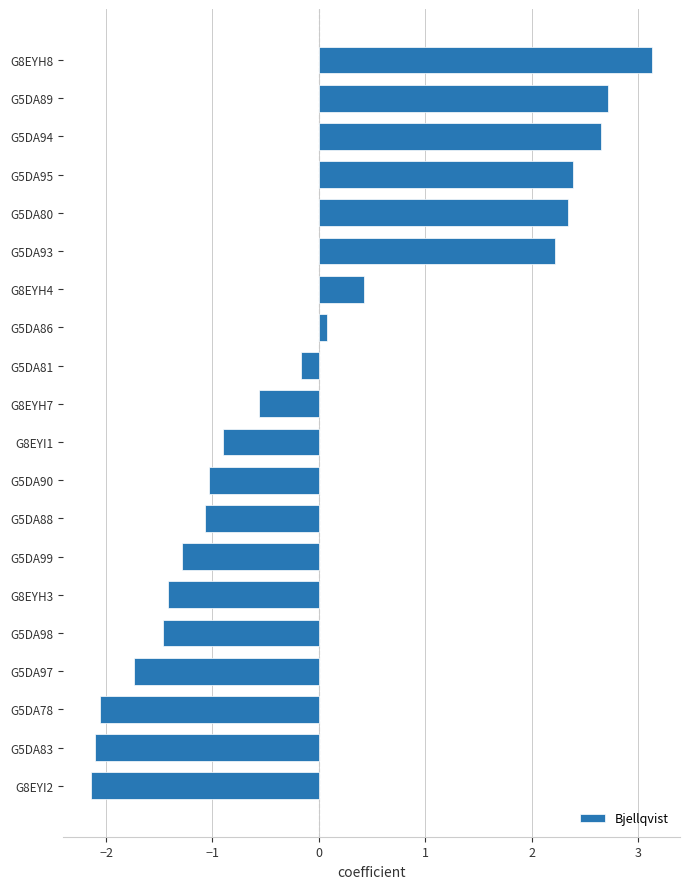

What is the approximate value at G5DA97?

-1.7